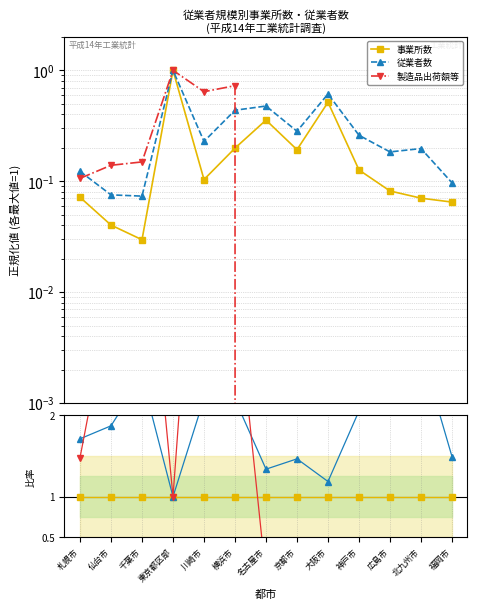

At how many categories does at least one series exceed 3?

4